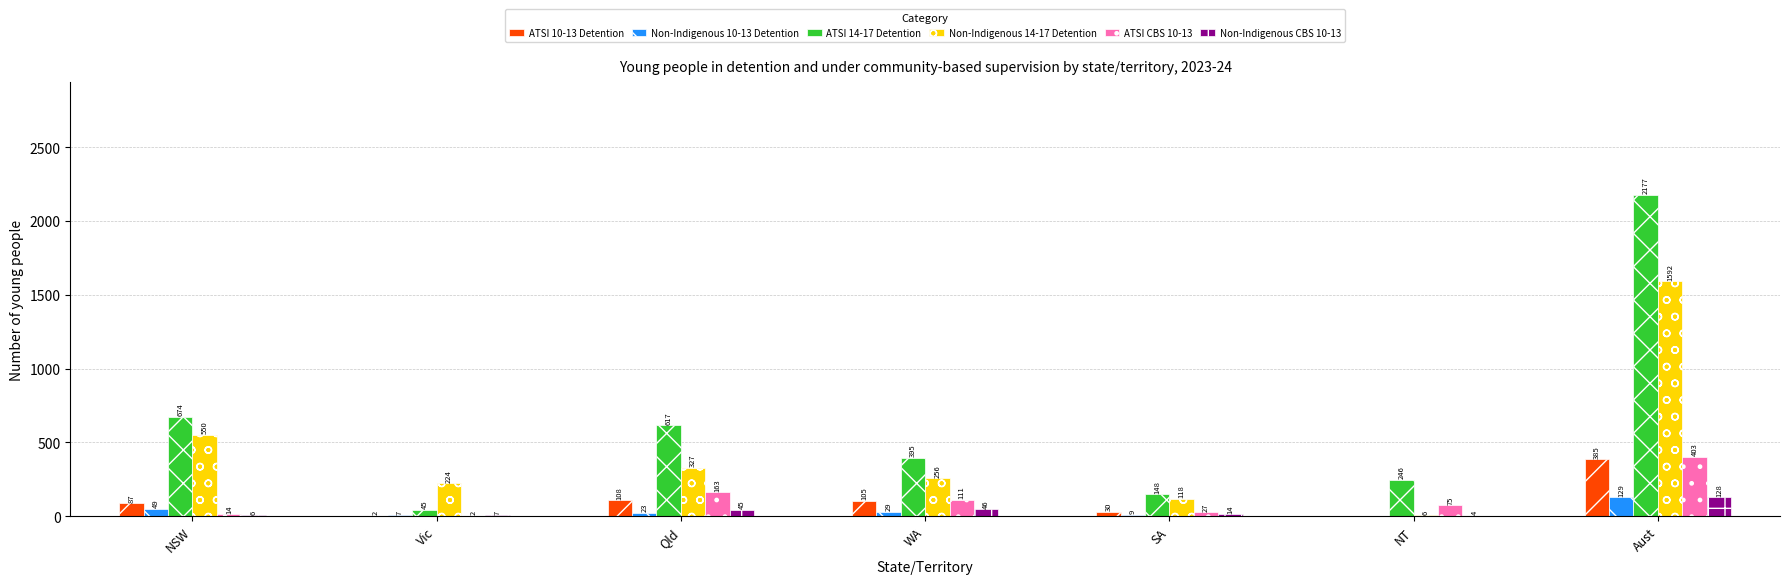

Which series has the largest total across all categories?

ATSI 14-17 Detention